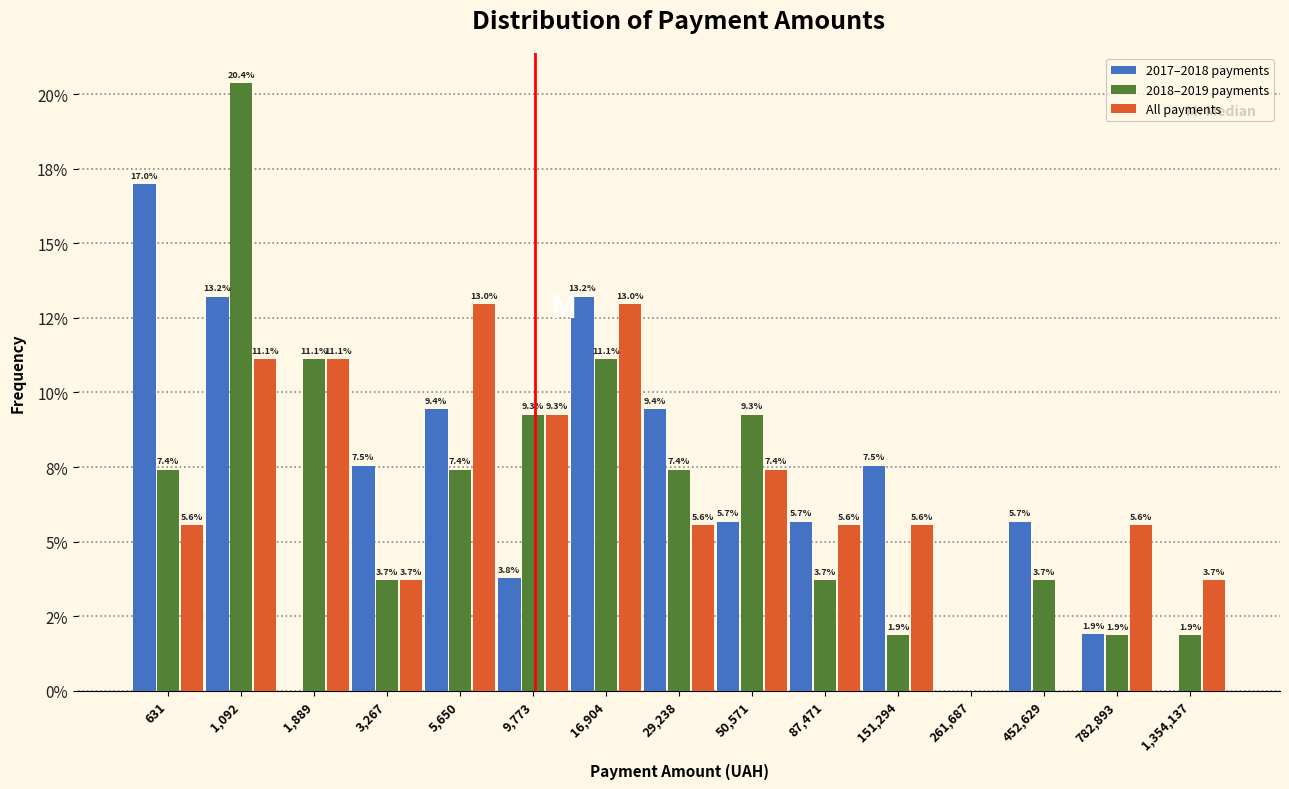

What are all the series names shown in the legend?

2017–2018 payments, 2018–2019 payments, All payments